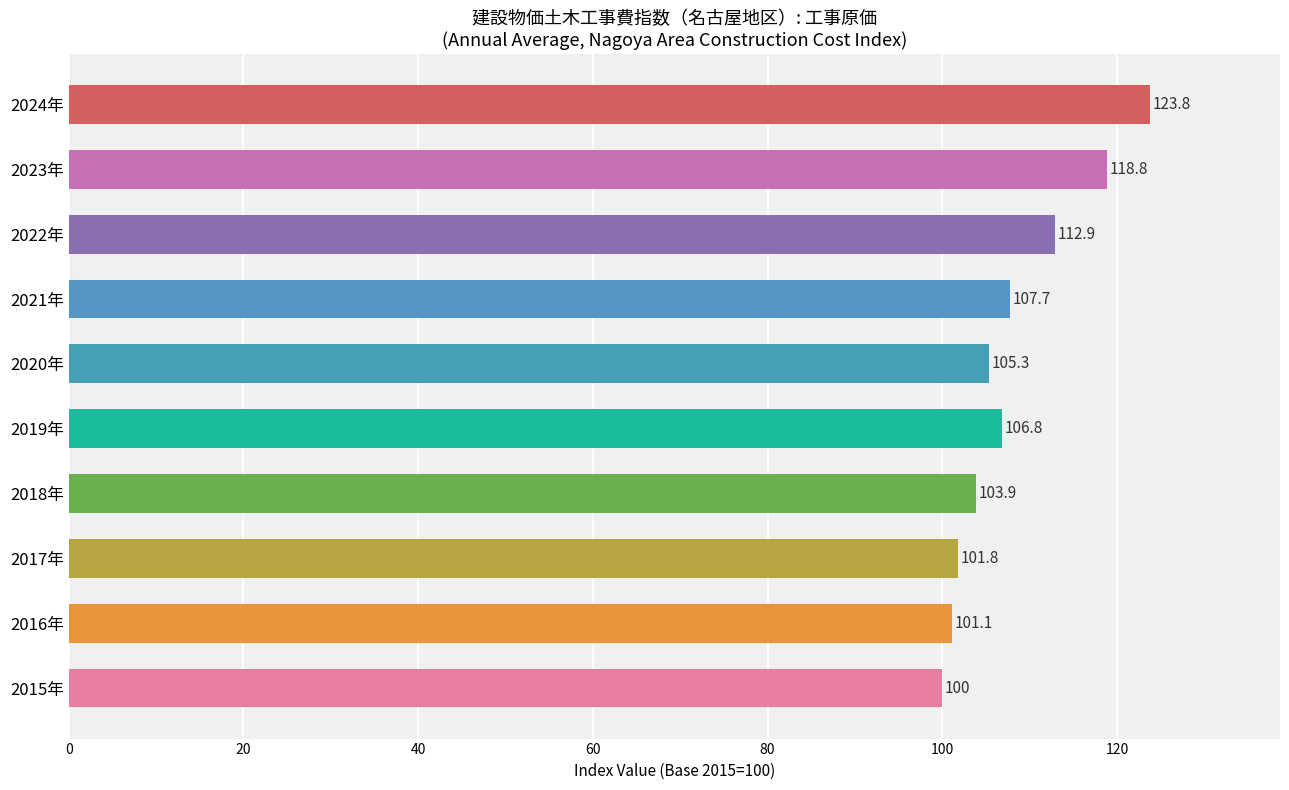

Reading bottom to top, extract all data points from this chart.

100.0	101.1	101.8	103.9	106.8	105.3	107.7	112.9	118.8	123.8